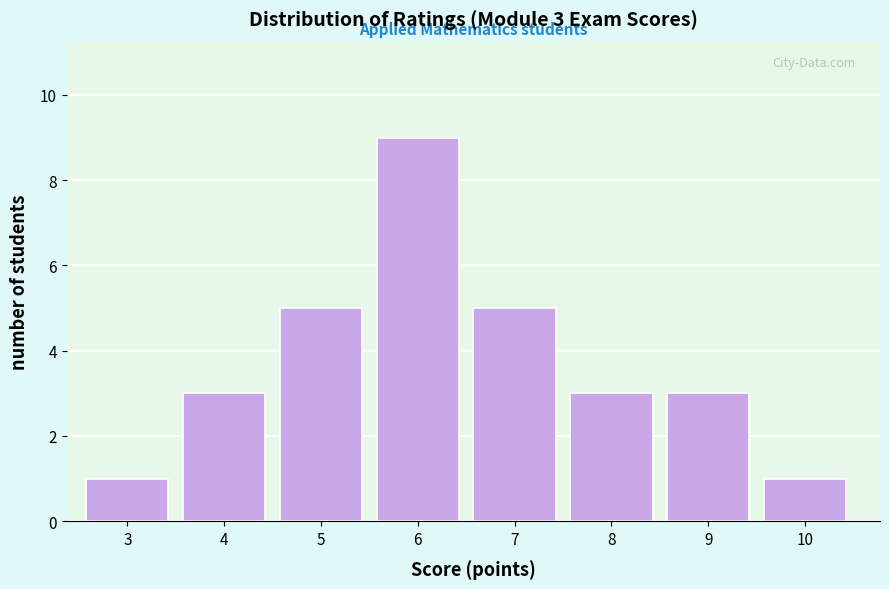

Reading left to right, transcribe all the data shown in this chart.

1	3	5	9	5	3	3	1